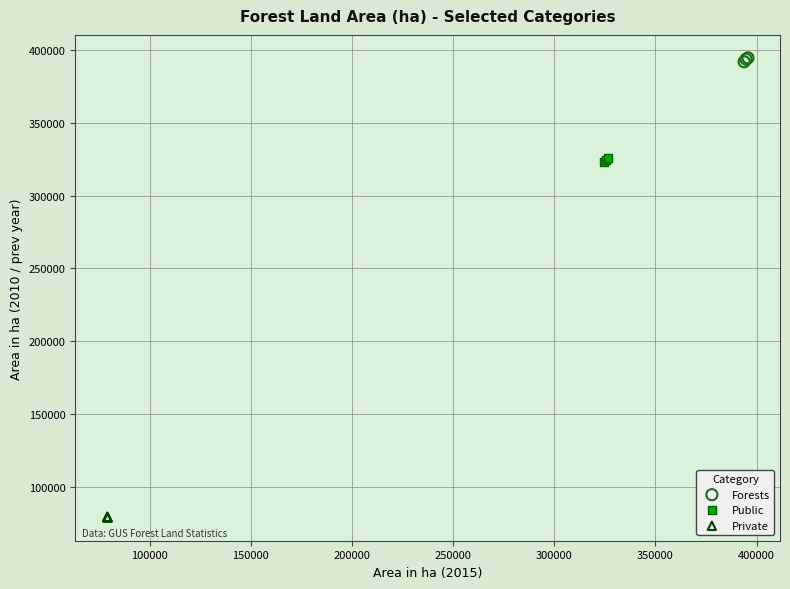

Which series reaches the minimum Y coordinate?

Private